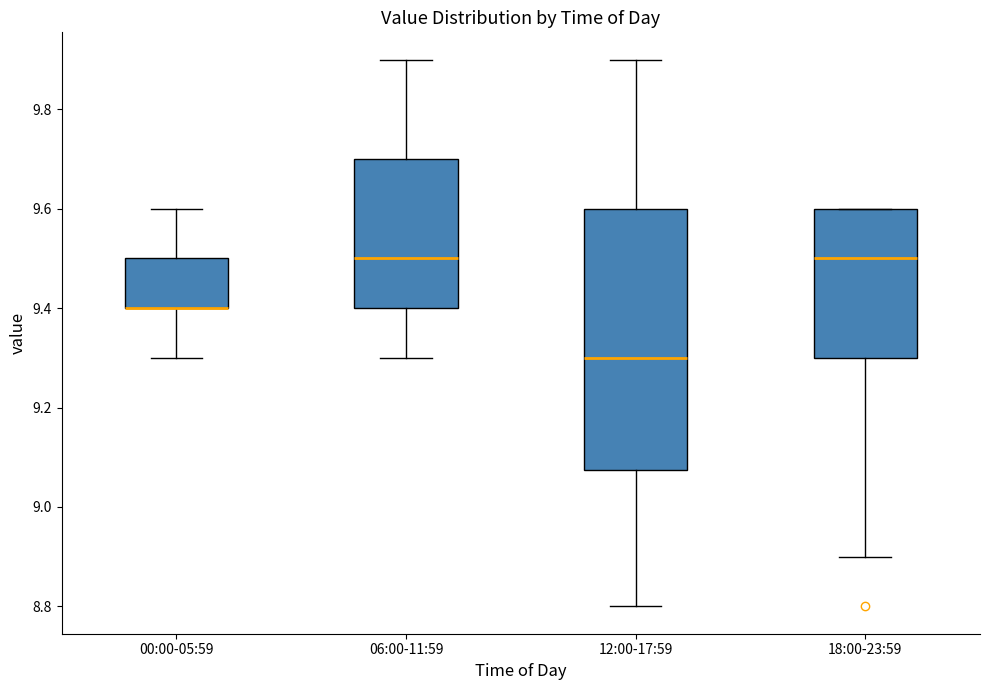

Reading left to right, transcribe this box plot: for each box, give where its median line is, the range the box spans, and where its two whiskers end, as read against the y-axis. The values are not printed on the chart, so give them approximately, as read against the axis.

00:00-05:59: median 9.40 (drawn on the box's lower edge), box 9.40 to 9.50, whiskers 9.30 to 9.60
06:00-11:59: median 9.50, box 9.40 to 9.70, whiskers 9.30 to 9.90
12:00-17:59: median 9.30, box 9.08 to 9.60, whiskers 8.80 to 9.90
18:00-23:59: median 9.50, box 9.30 to 9.60, whiskers 8.90 to 9.60